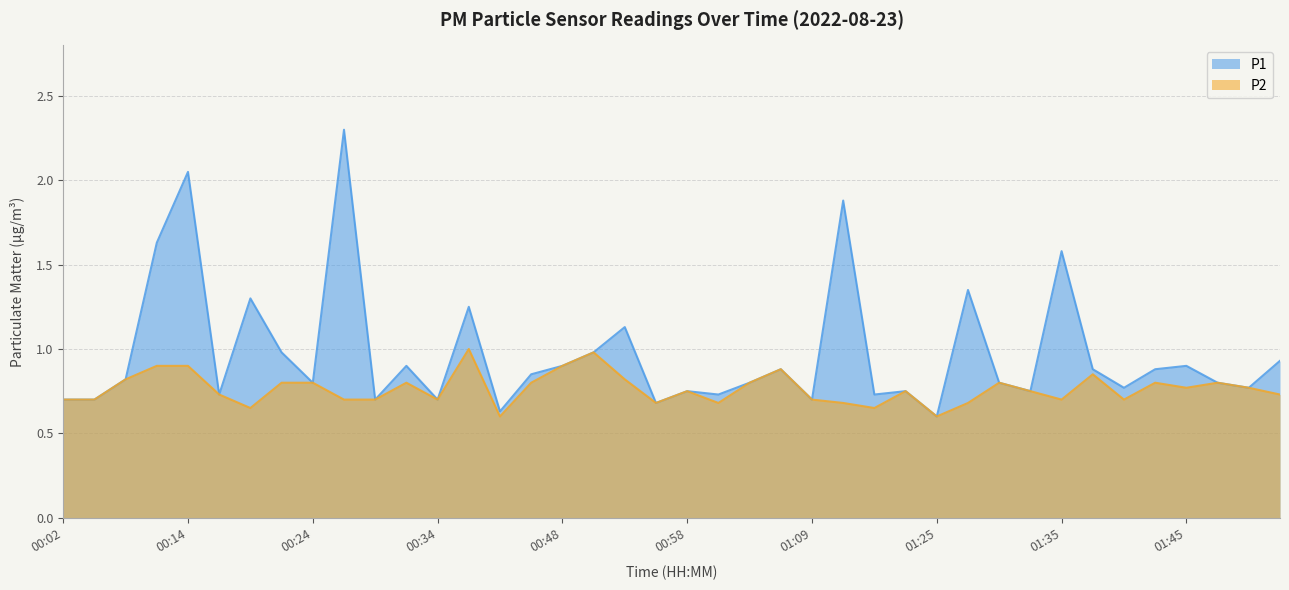

Reading left to right, what are all the values shown in this chart?

P1: 00:02=0.7	00:04=0.7	00:07=0.8	00:09=1.6	00:14=2.0	00:17=0.7	00:19=1.3	00:22=1.0	00:24=0.8	00:27=2.3	00:29=0.7	00:32=0.9	00:34=0.7	00:37=1.2	00:39=0.6	00:42=0.8	00:48=0.9	00:51=1.0	00:54=1.1	00:56=0.7	00:58=0.8	01:01=0.7	01:03=0.8	01:06=0.9	01:09=0.7	01:14=1.9	01:17=0.7	01:19=0.8	01:25=0.6	01:27=1.4	01:30=0.8	01:32=0.8	01:35=1.6	01:38=0.9	01:40=0.8	01:43=0.9	01:45=0.9	01:47=0.8	01:50=0.8	01:52=0.9
P2: 00:02=0.7	00:04=0.7	00:07=0.8	00:09=0.9	00:14=0.9	00:17=0.7	00:19=0.7	00:22=0.8	00:24=0.8	00:27=0.7	00:29=0.7	00:32=0.8	00:34=0.7	00:37=1.0	00:39=0.6	00:42=0.8	00:48=0.9	00:51=1.0	00:54=0.8	00:56=0.7	00:58=0.8	01:01=0.7	01:03=0.8	01:06=0.9	01:09=0.7	01:14=0.7	01:17=0.7	01:19=0.8	01:25=0.6	01:27=0.7	01:30=0.8	01:32=0.8	01:35=0.7	01:38=0.8	01:40=0.7	01:43=0.8	01:45=0.8	01:47=0.8	01:50=0.8	01:52=0.7